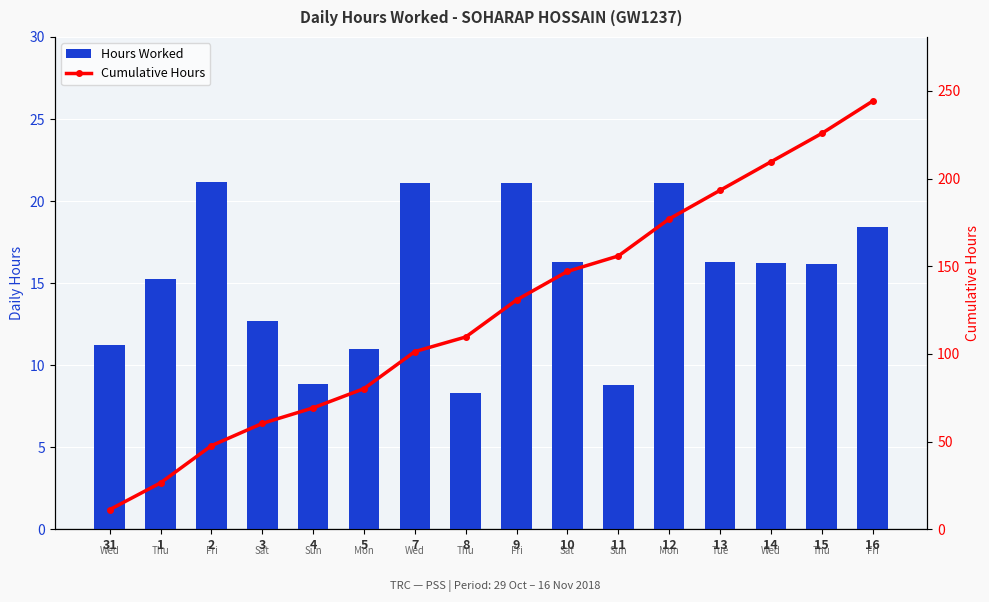

The Cumulative Hours series shows 11.2 at 31. True or false?

True